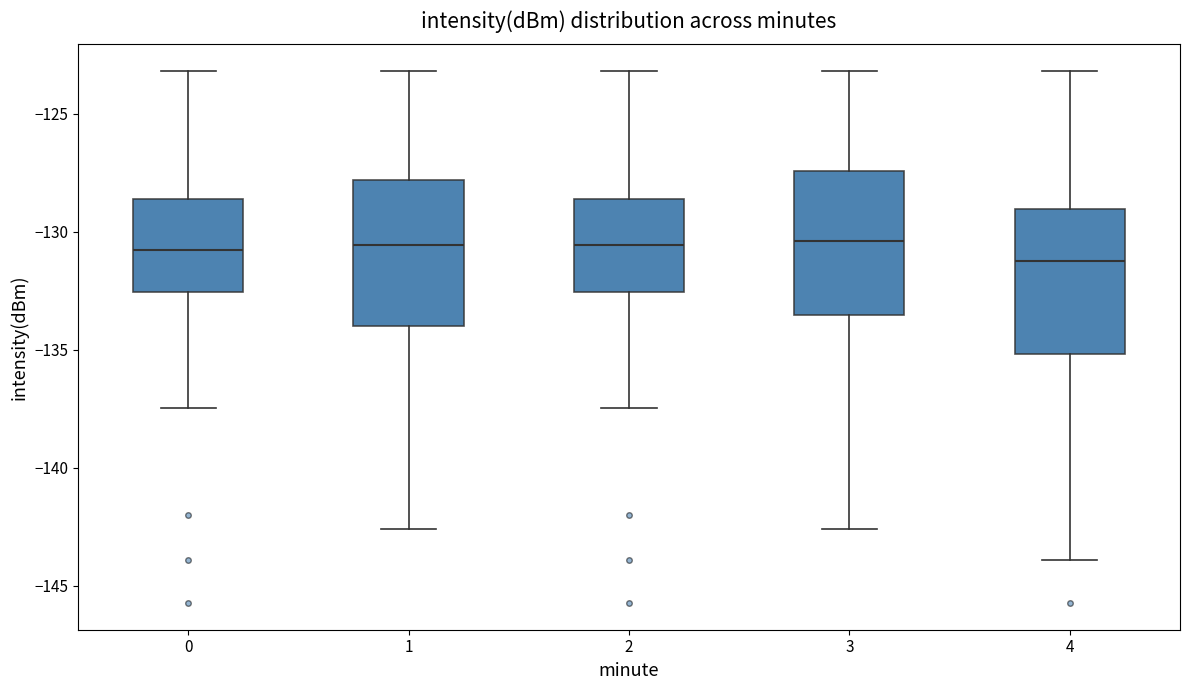

Reading left to right, transcribe this box plot: for each box, give where its median line is, the range the box spans, and where its two whiskers end, as read against the y-axis. The values are not printed on the chart, so give them approximately, as read against the axis.

0: median -131.0, box -132.5 to -128.5, whiskers -137.5 to -123.0
1: median -130.5, box -134.0 to -128.0, whiskers -142.5 to -123.0
2: median -130.5, box -132.5 to -128.5, whiskers -137.5 to -123.0
3: median -130.5, box -133.5 to -127.5, whiskers -142.5 to -123.0
4: median -131.0, box -135.0 to -129.0, whiskers -144.0 to -123.0